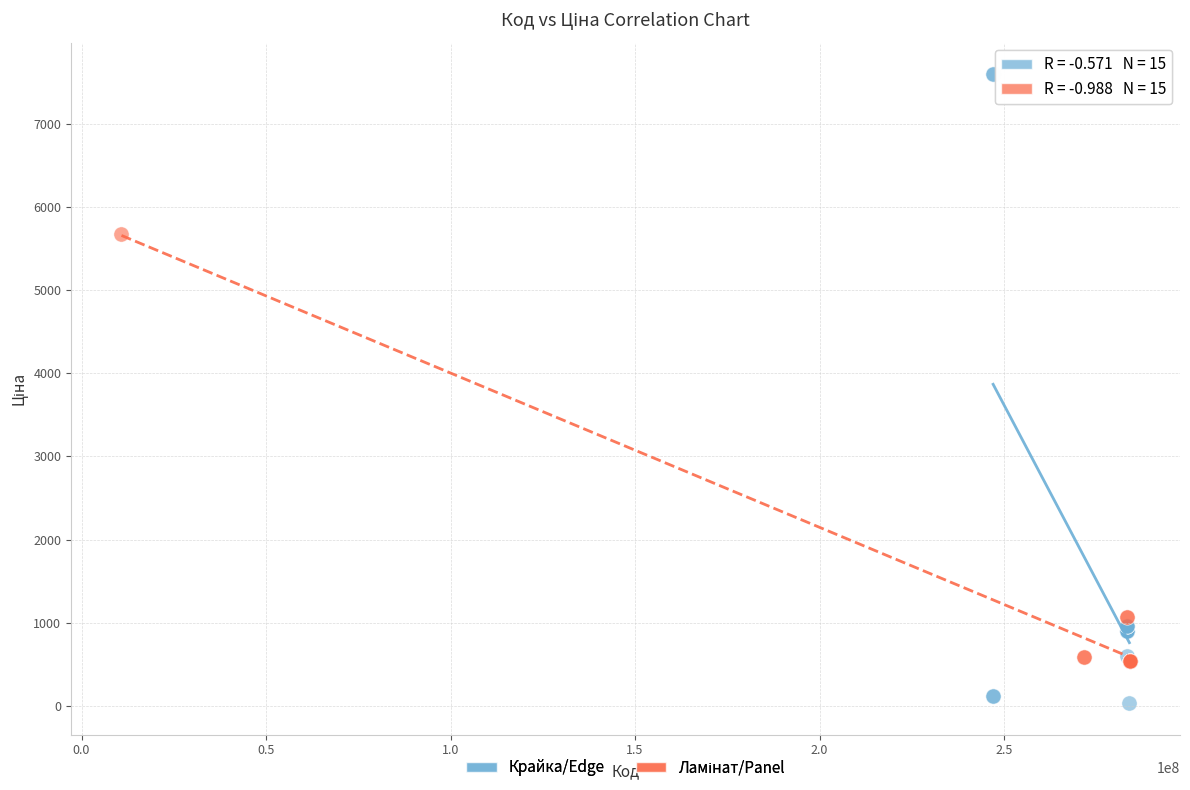

Which series has the largest Y range (max minus min)?

Крайка/Edge